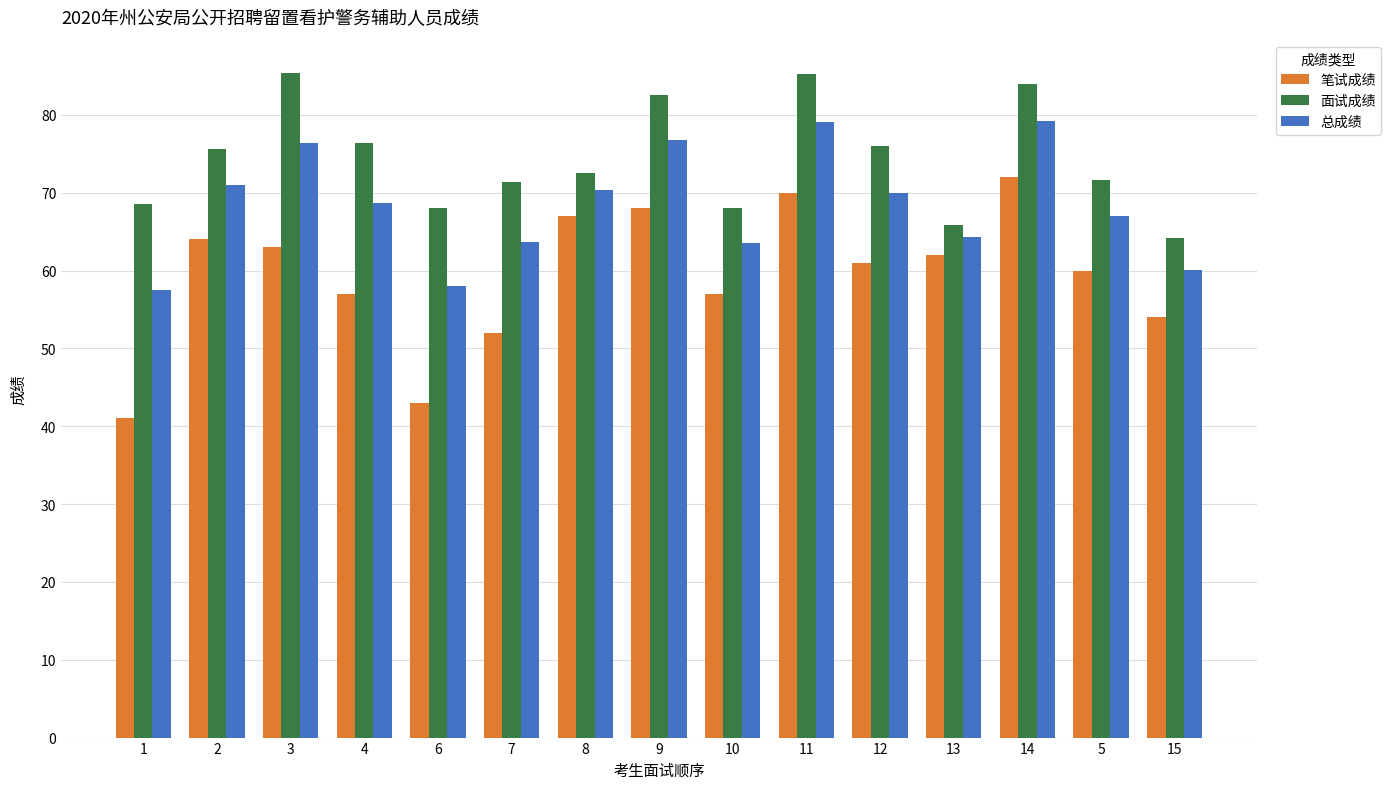

What are all the series names shown in the legend?

笔试成绩, 面试成绩, 总成绩